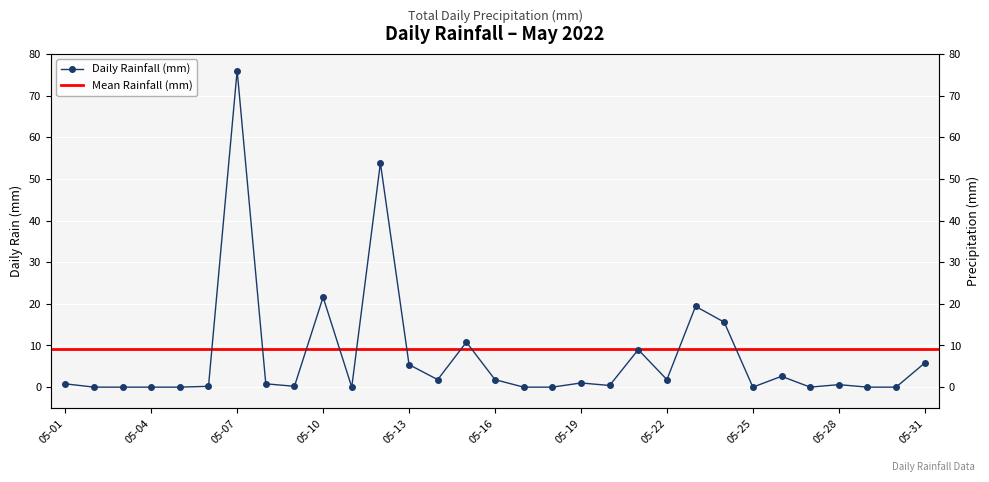

List the labels in order of value, smallest first.

2022-05-02, 2022-05-03, 2022-05-04, 2022-05-05, 2022-05-11, 2022-05-17, 2022-05-18, 2022-05-25, 2022-05-27, 2022-05-29, 2022-05-30, 2022-05-06, 2022-05-09, 2022-05-20, 2022-05-28, 2022-05-01, 2022-05-08, 2022-05-19, 2022-05-14, 2022-05-16, 2022-05-22, 2022-05-26, 2022-05-13, 2022-05-31, 2022-05-21, 2022-05-15, 2022-05-24, 2022-05-23, 2022-05-10, 2022-05-12, 2022-05-07